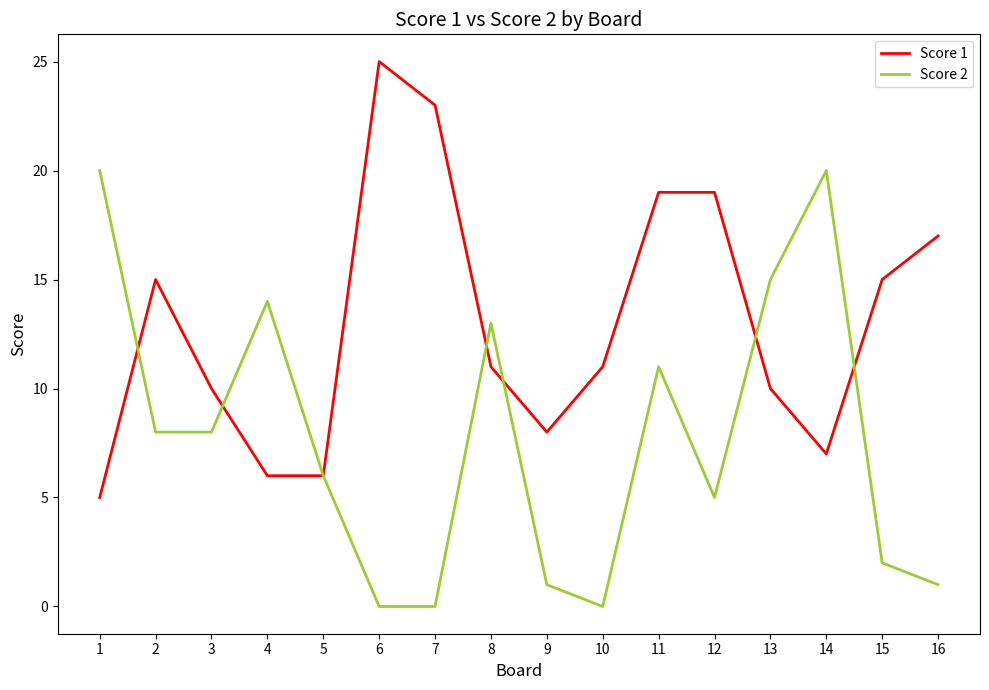

What is the total value across all series at 14?

27